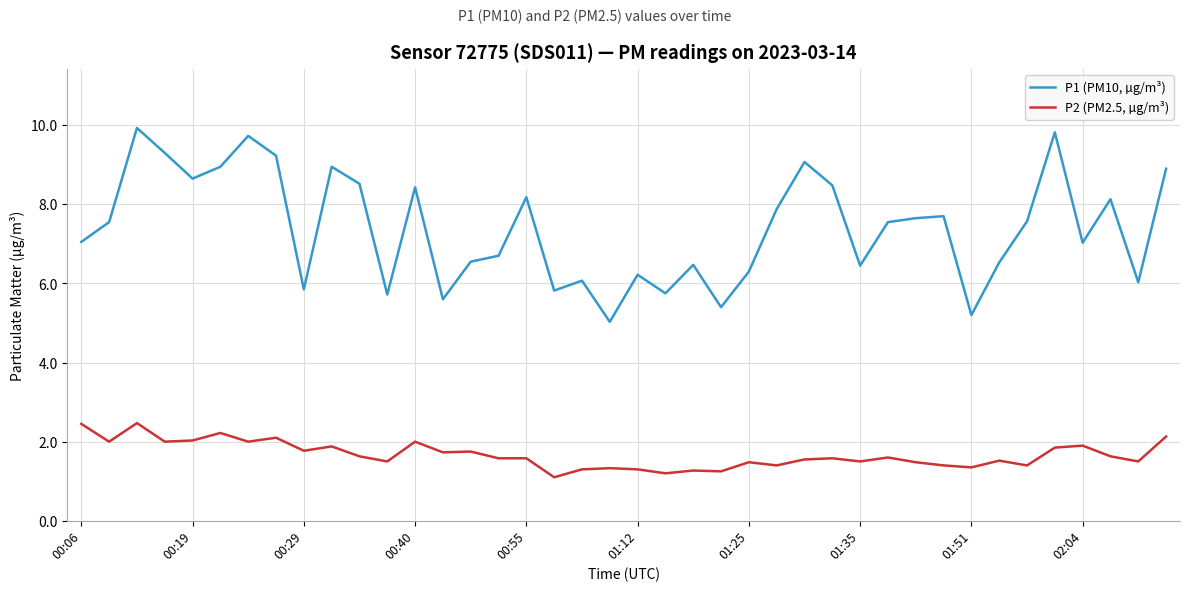

Which series has the largest total across all categories?

P1 (PM10, µg/m³)